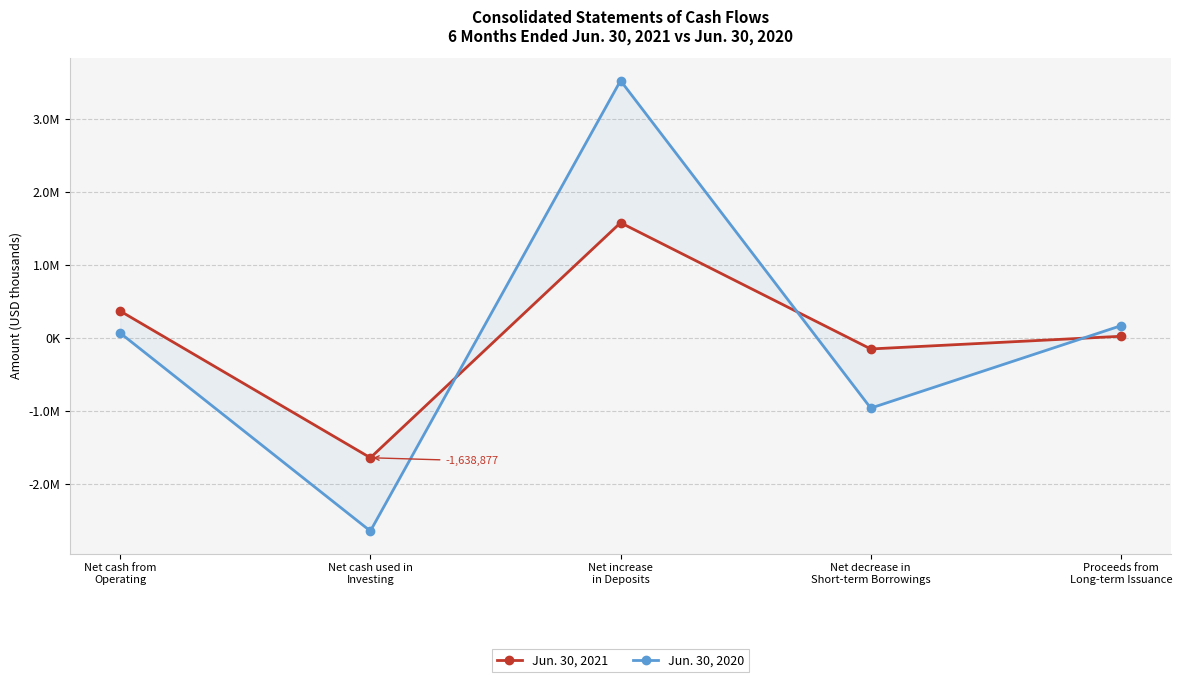

Between Net cash used in
Investing and Proceeds from
Long-term Issuance, which series saw the biggest shift?

Jun. 30, 2020